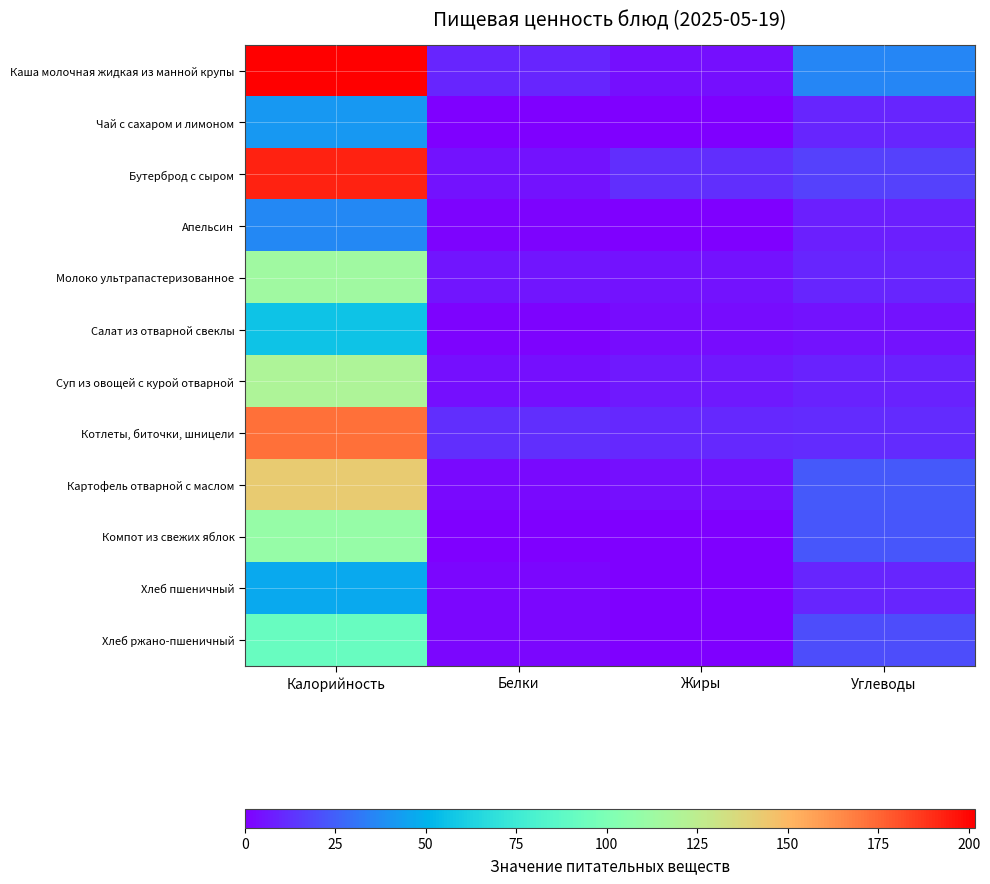

List the series in order of their peak value, lowest first.

Апельсин, Чай с сахаром и лимоном, Хлеб пшеничный, Салат из отварной свеклы, Хлеб ржано-пшеничный, Компот из свежих яблок, Молоко ультрапастеризованное, Суп из овощей с курой отварной, Картофель отварной с маслом, Котлеты, биточки, шницели, Бутерброд с сыром, Каша молочная жидкая из манной крупы